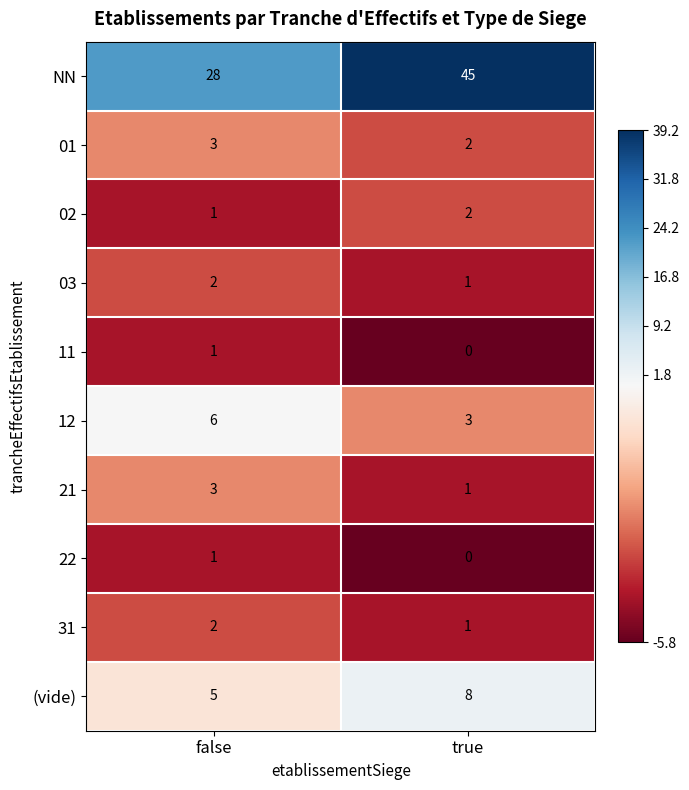

Rank the categories by 11 value from lowest to highest.

true, false